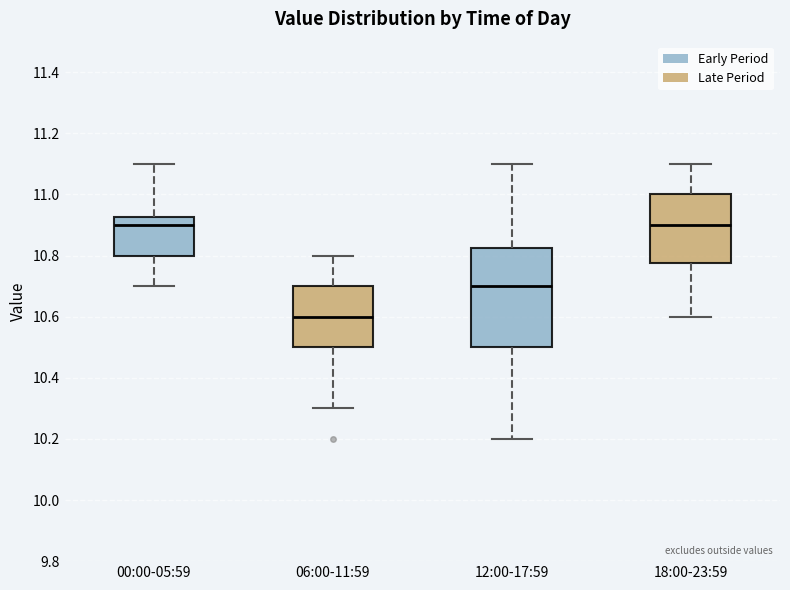

Reading left to right, read every box against the y-axis: the position of its median line, the range the box covers, and the ends of its whiskers. The values are not printed on the chart, so give them approximately, as read against the axis.

00:00-05:59: median 10.90, box 10.80 to 10.92, whiskers 10.70 to 11.10
06:00-11:59: median 10.60, box 10.50 to 10.70, whiskers 10.30 to 10.80
12:00-17:59: median 10.70, box 10.50 to 10.82, whiskers 10.20 to 11.10
18:00-23:59: median 10.90, box 10.78 to 11.00, whiskers 10.60 to 11.10